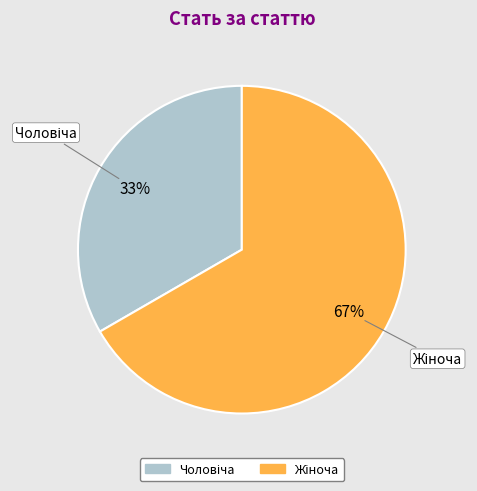

To the nearest percent, what is the average slice percentage?

50%